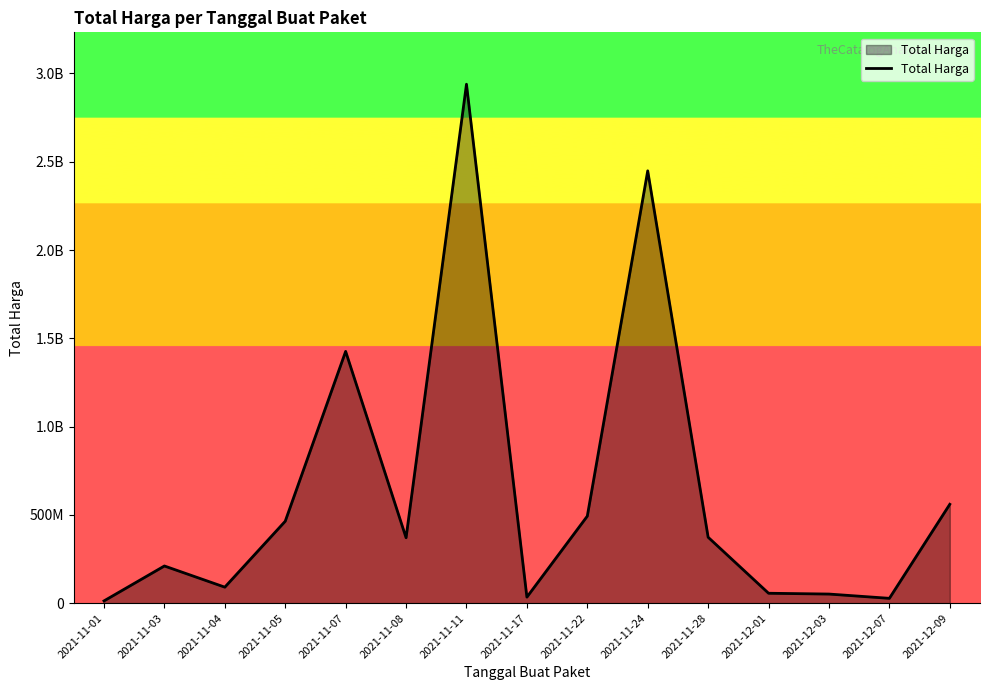

At which category does the data reach its first local valley?

2021-11-04